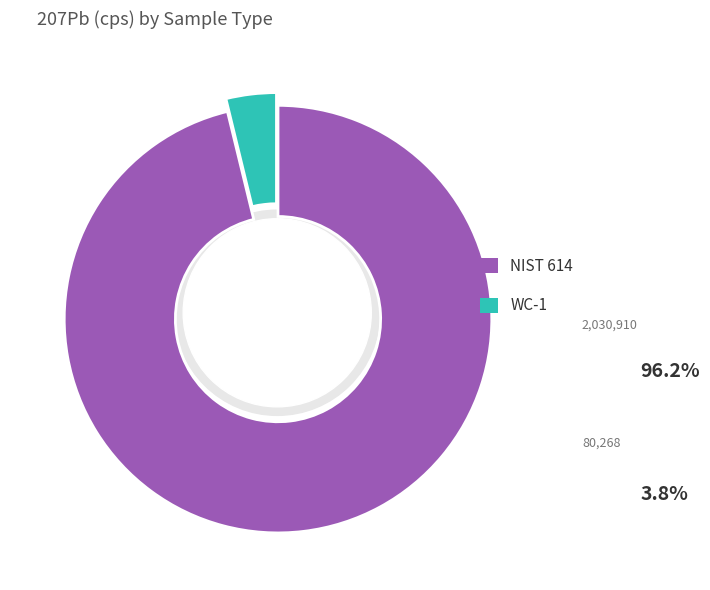

To the nearest percent, what percentage of the pie is NIST 614?

96%